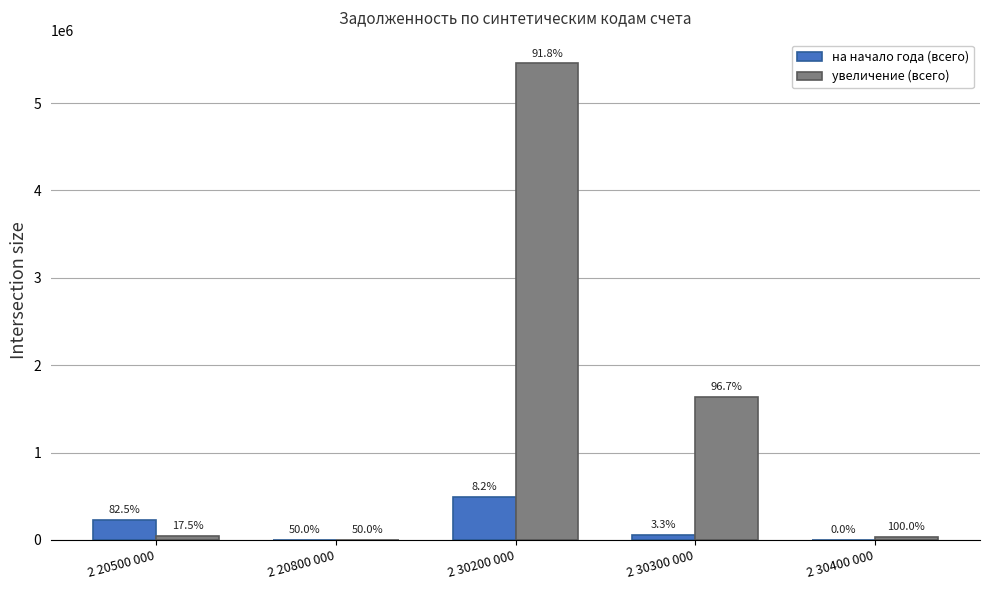

Rank the series at 2 20500 000 from lowest to highest value.

увеличение (всего), на начало года (всего)